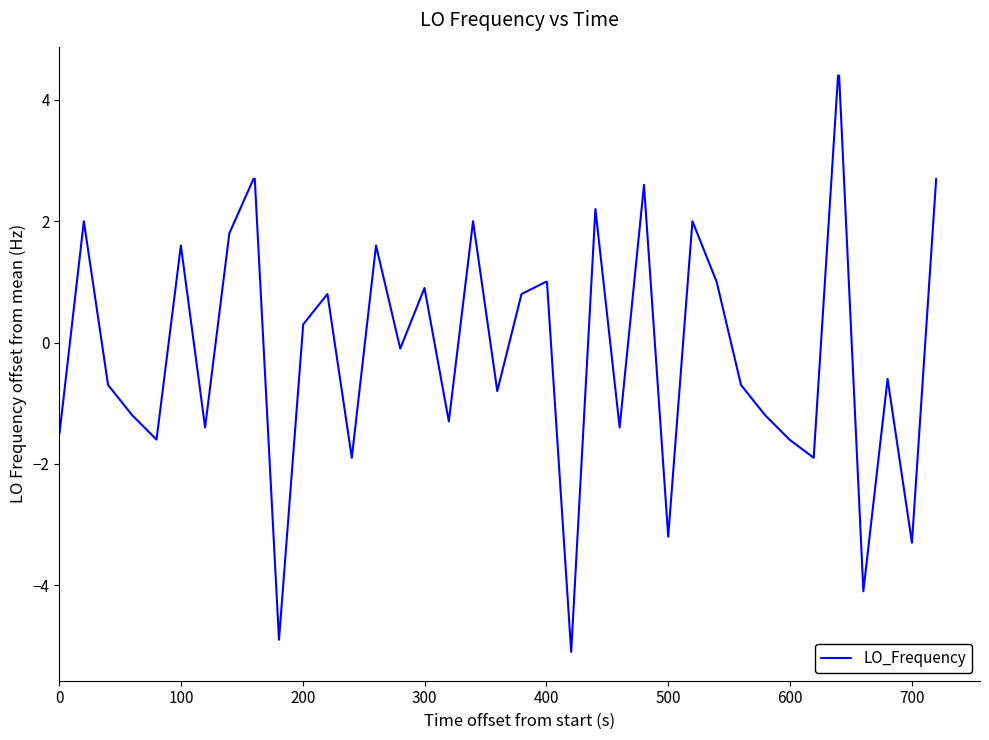

What is the difference between the maximum and minimum values?

9.5